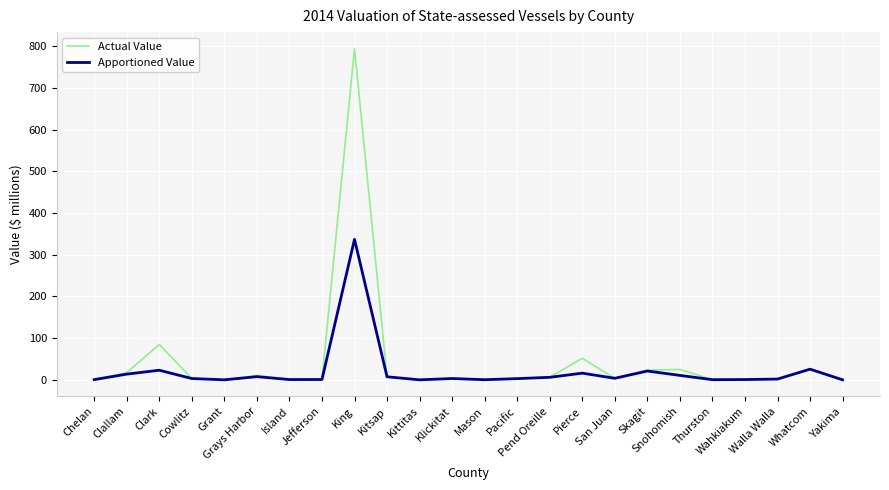

What position from the left is Thurston?

20